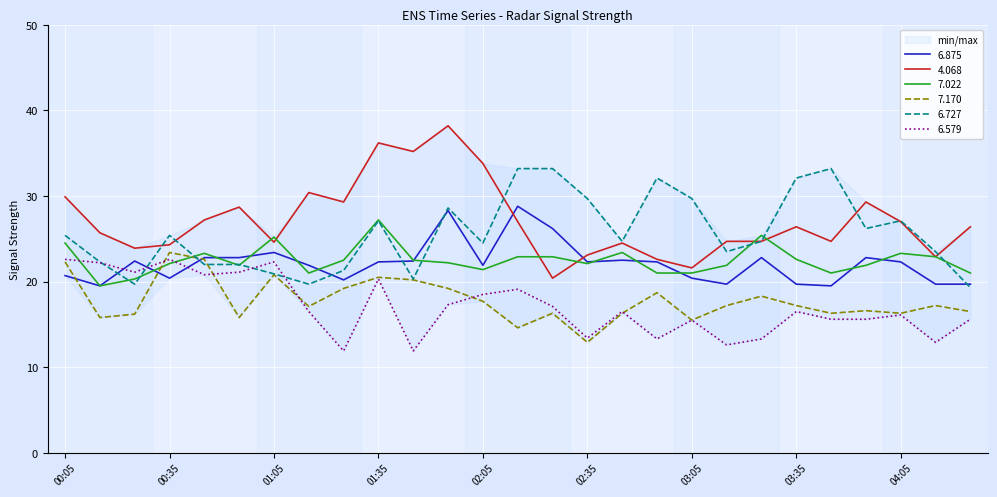

True or false: 6.727 has a value of 22.0 at 00:55.

True